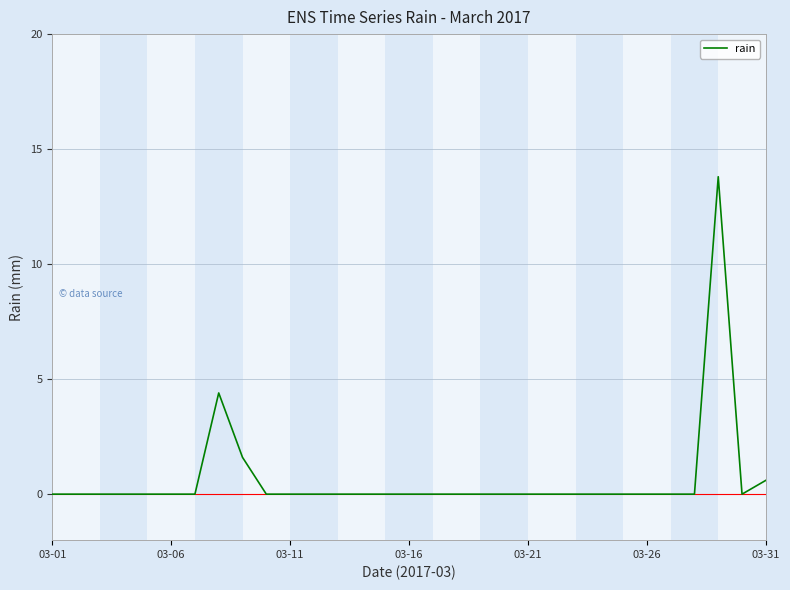

What is the maximum value shown in the chart?

13.8